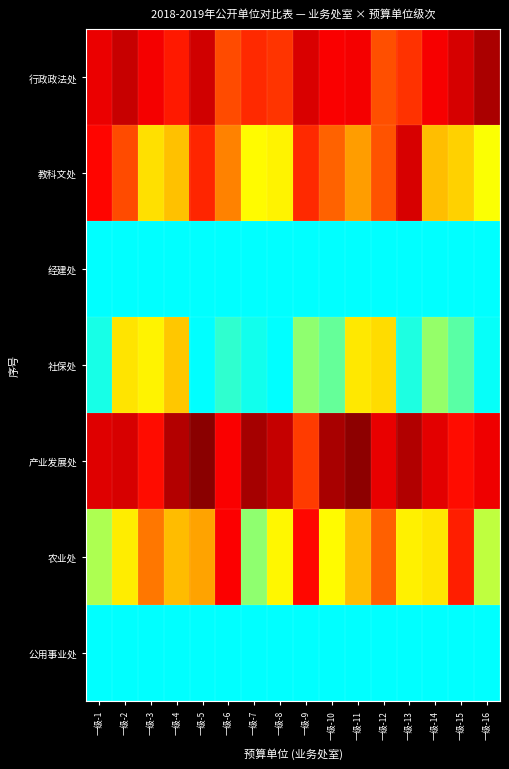

At how many categories does at least one series exceed 0?

16